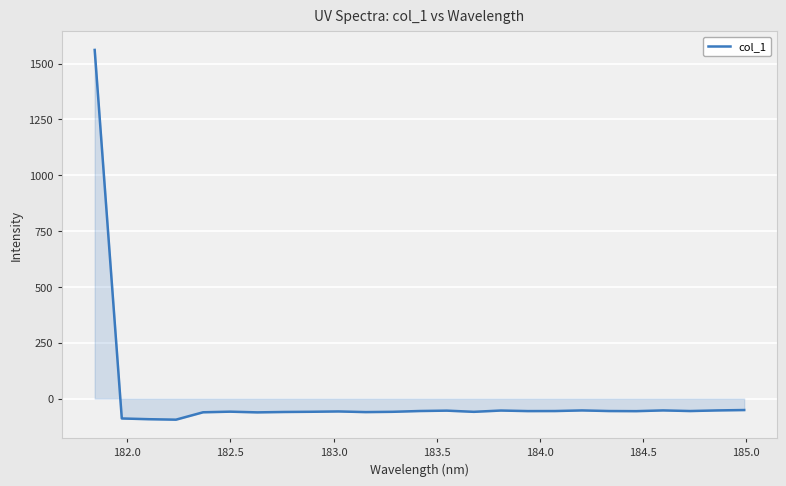

What is the maximum value shown in the chart?

1561.3